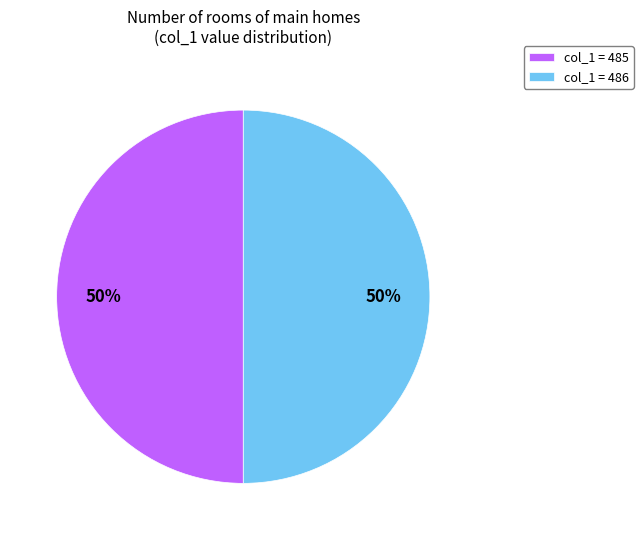

To the nearest percent, what portion does col_1 = 486 represent?

50%